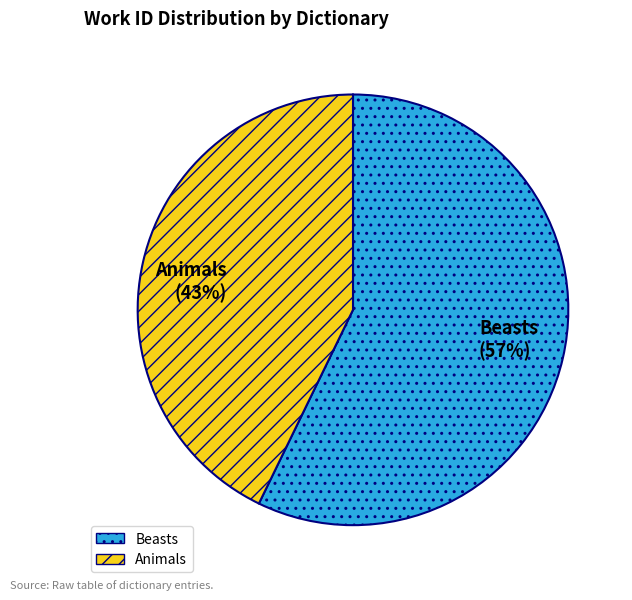

Is the sum of Animals and Beasts greater than half?

Yes